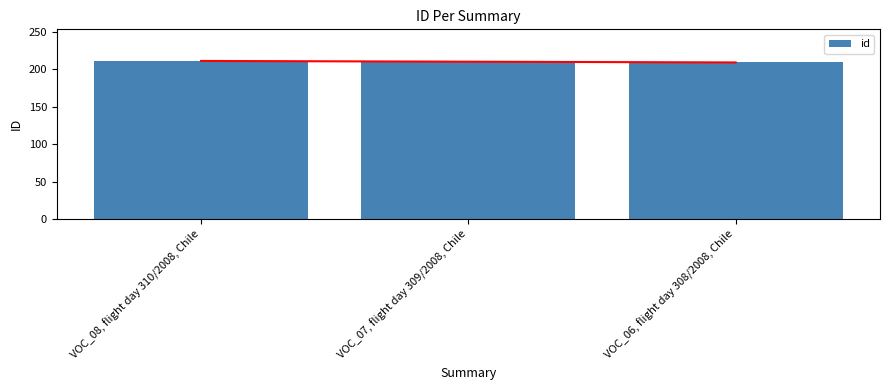

Reading left to right, list all the values displayed in this chart.

VOC_08, flight day 310/2008, Chile=211	VOC_07, flight day 309/2008, Chile=210	VOC_06, flight day 308/2008, Chile=209